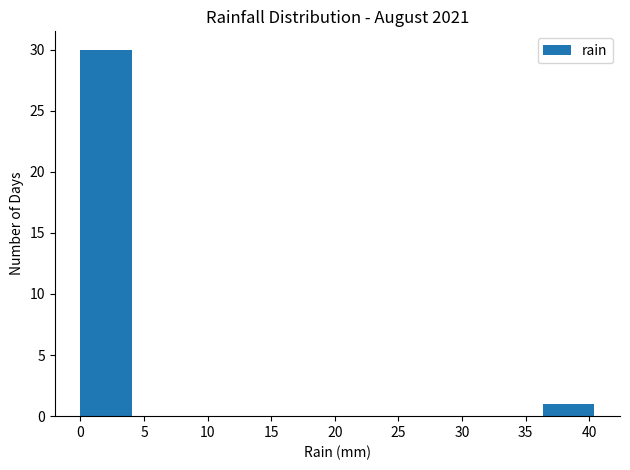

Reading left to right, transcribe this chart: for each bar, give the range it covers on the x-axis and its height. Neither the bar edges nor the heights are printed on the chart, so give them approximately, as read against the axes.

0.0 to 4.0: 30
4.0 to 8.0: 0
8.0 to 12.0: 0
12.0 to 16.0: 0
16.0 to 20.0: 0
20.0 to 24.0: 0
24.0 to 28.5: 0
28.5 to 32.5: 0
32.5 to 36.5: 0
36.5 to 40.5: 1